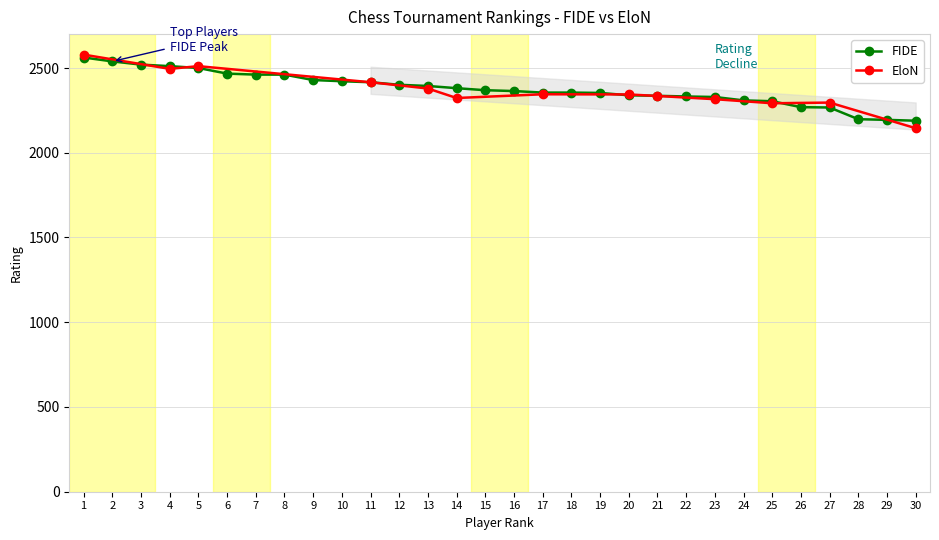

Reading left to right, transcribe all the data shown in this chart.

1=2562	2=2539	3=2520	4=2511	5=2500	6=2467	7=2461	8=2461	9=2429	10=2422	11=2416	12=2401	13=2394	14=2381	15=2369	16=2364	17=2355	18=2355	19=2353	20=2339	21=2336	22=2332	23=2329	24=2309	25=2304	26=2269	27=2267	28=2198	29=2194	30=2189